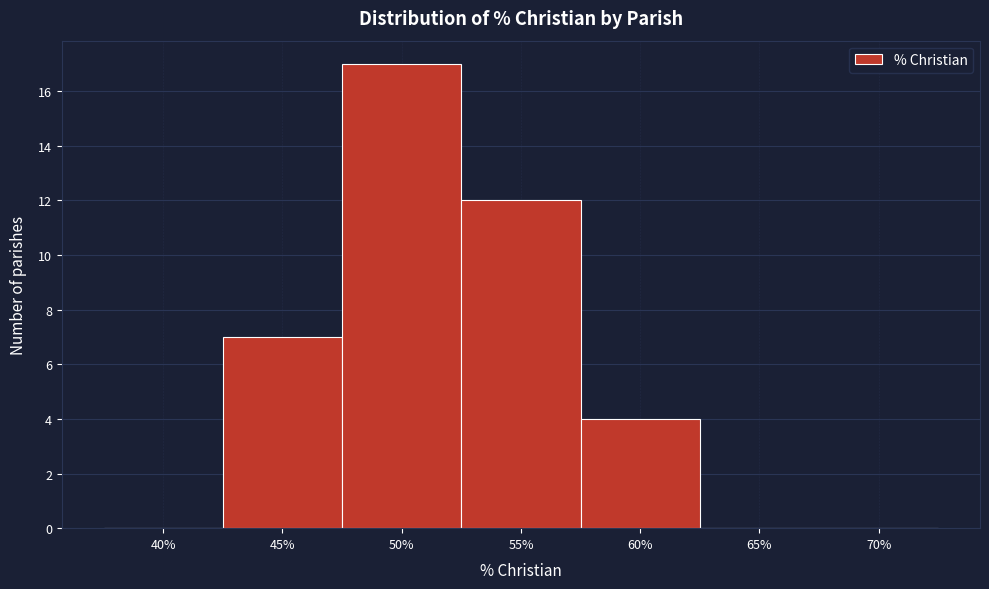

Reading left to right, transcribe all the data shown in this chart.

40%=0	45%=7	50%=17	55%=12	60%=4	65%=0	70%=0